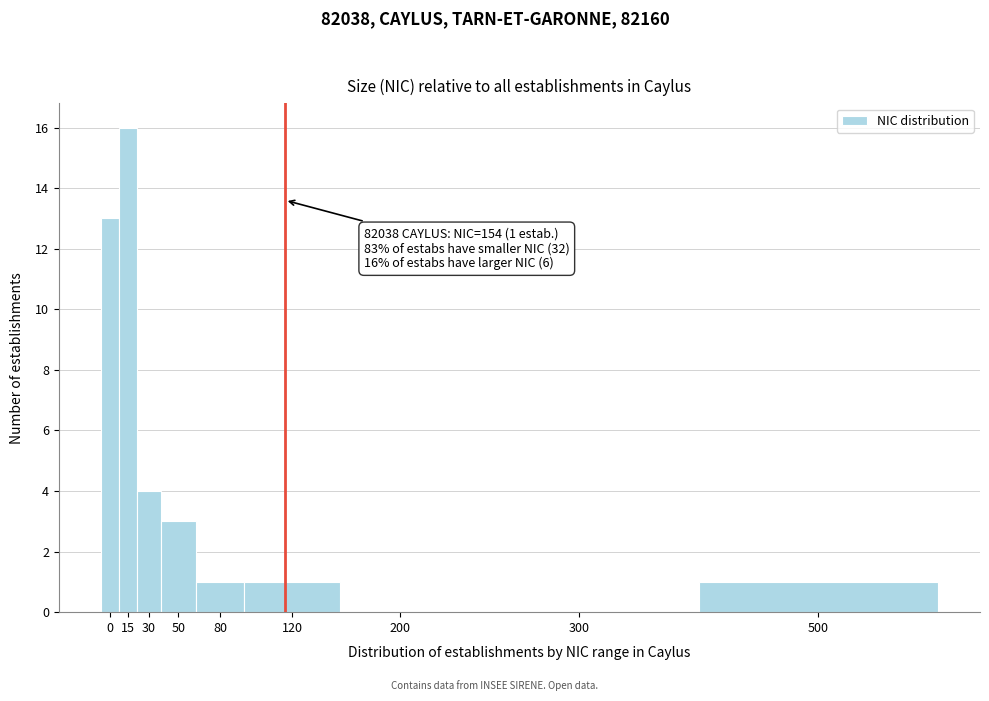

Reading left to right, list all the values displayed in this chart.

0=13	15=16	30=4	50=3	80=1	120=1	200=0	300=0	500=1